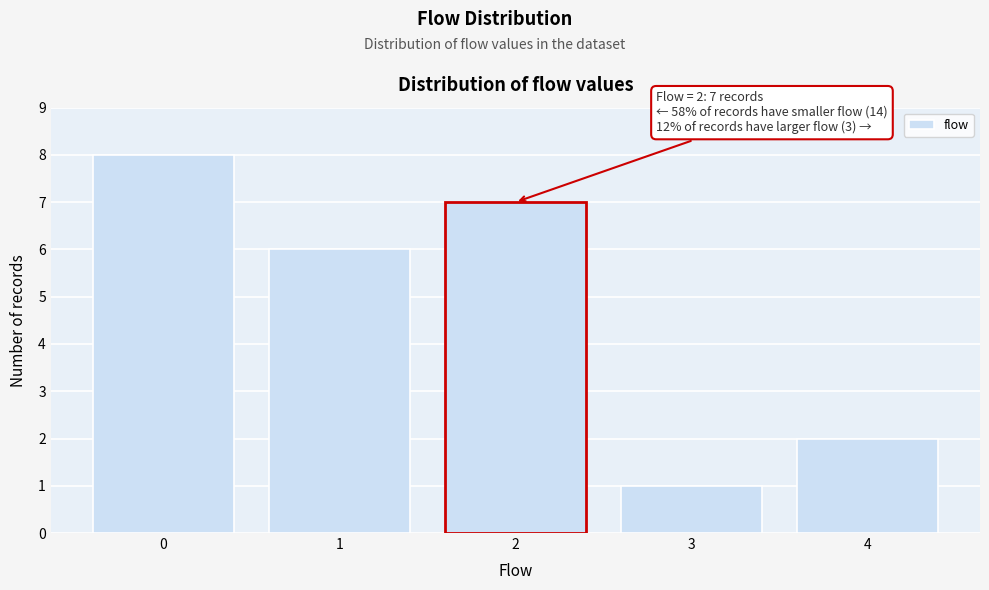

Reading left to right, transcribe all the data shown in this chart.

0=8	1=6	2=7	3=1	4=2